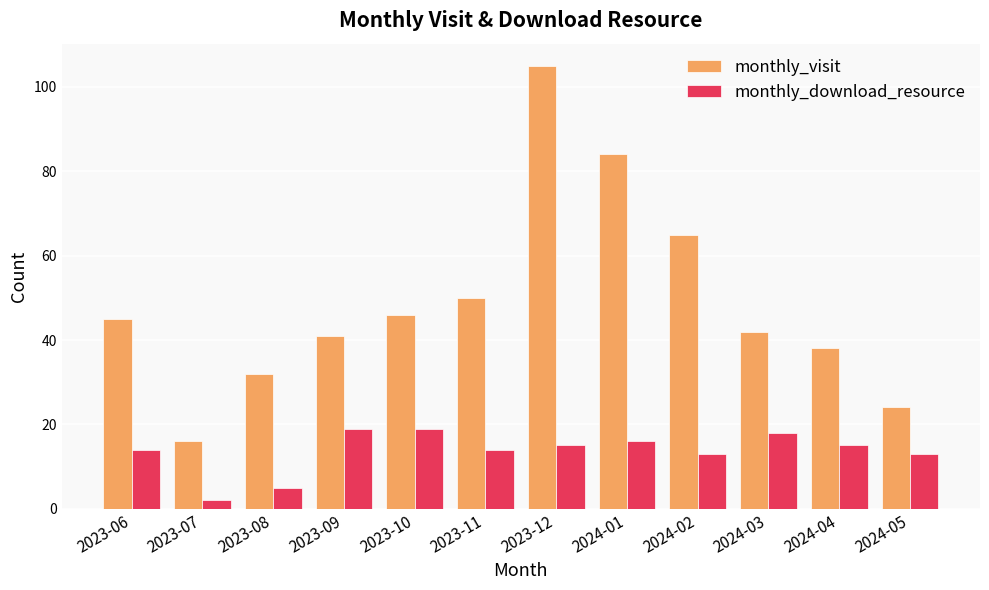

Which series has the largest total across all categories?

monthly_visit